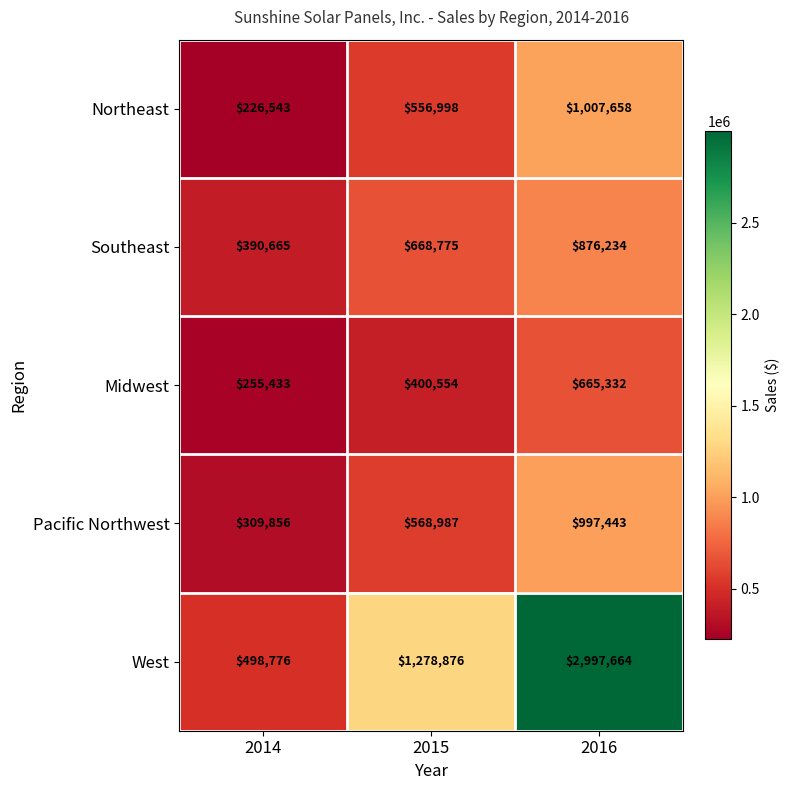

Reading left to right, extract all data points from this chart.

Northeast: 2014=226543	2015=556998	2016=1007658
Southeast: 2014=390665	2015=668775	2016=876234
Midwest: 2014=255433	2015=400554	2016=665332
Pacific Northwest: 2014=309856	2015=568987	2016=997443
West: 2014=498776	2015=1278876	2016=2997664